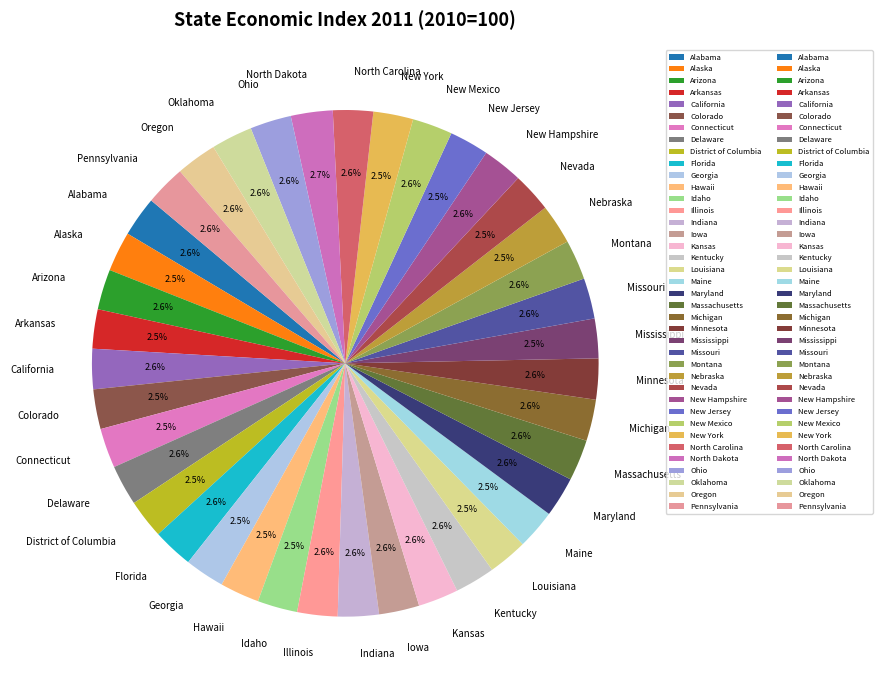

Do Delaware and Oklahoma together represent more than half of the pie?

No